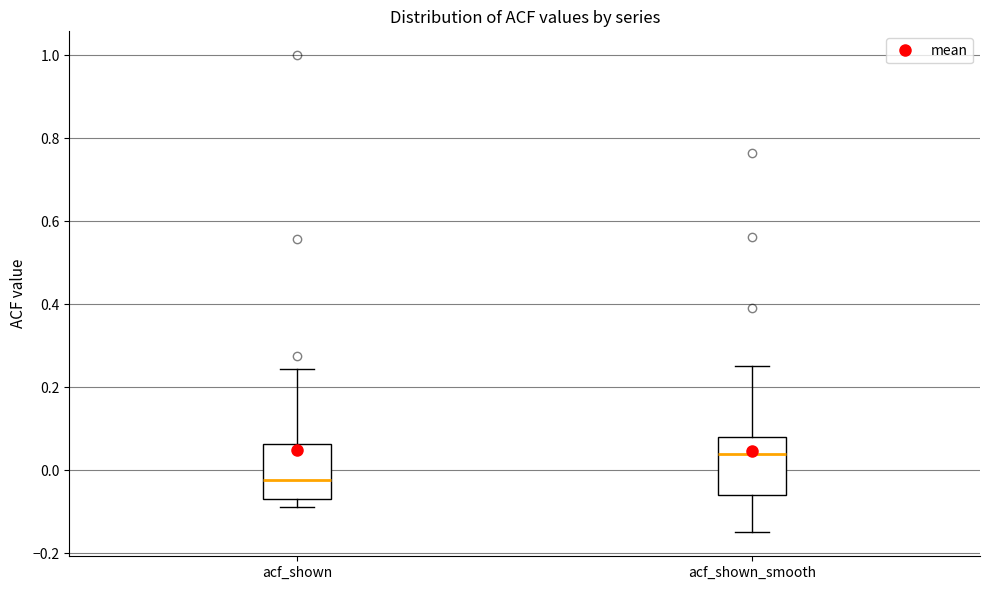

Reading left to right, transcribe this box plot: for each box, give where its median line is, the range the box spans, and where its two whiskers end, as read against the y-axis. The values are not printed on the chart, so give them approximately, as read against the axis.

acf_shown: median -0.02, box -0.06 to 0.06, whiskers -0.08 to 0.24
acf_shown_smooth: median 0.04, box -0.06 to 0.08, whiskers -0.14 to 0.26